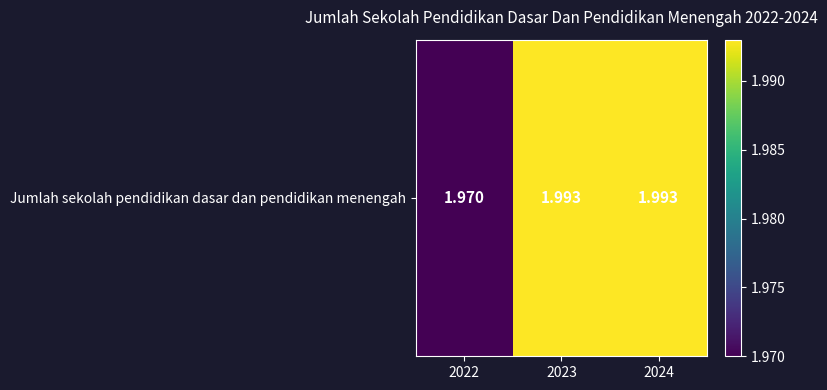

At which category does the chart reach its peak across all series?

2023